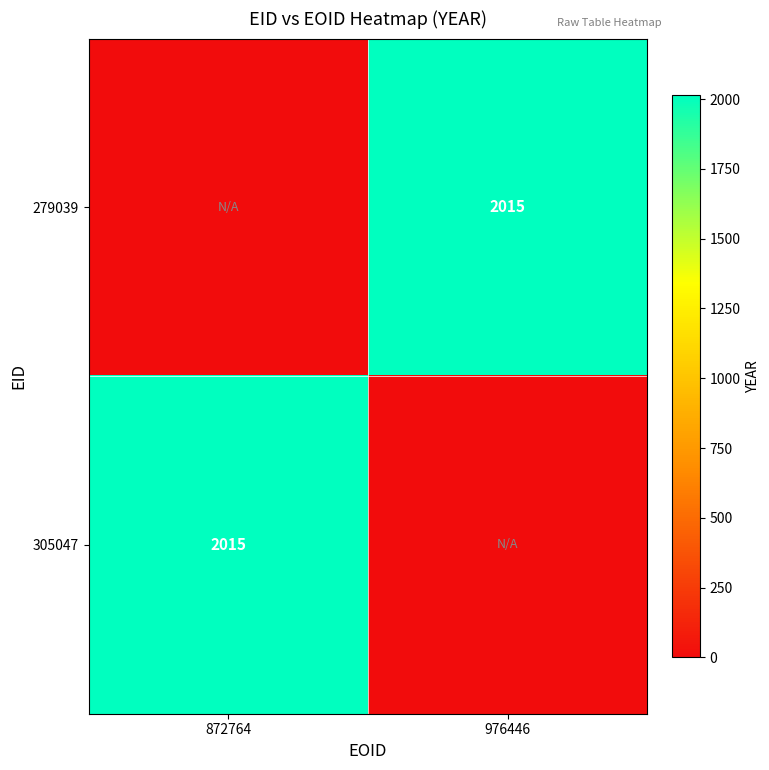

The 279039 series shows 2015 at 976446. True or false?

True